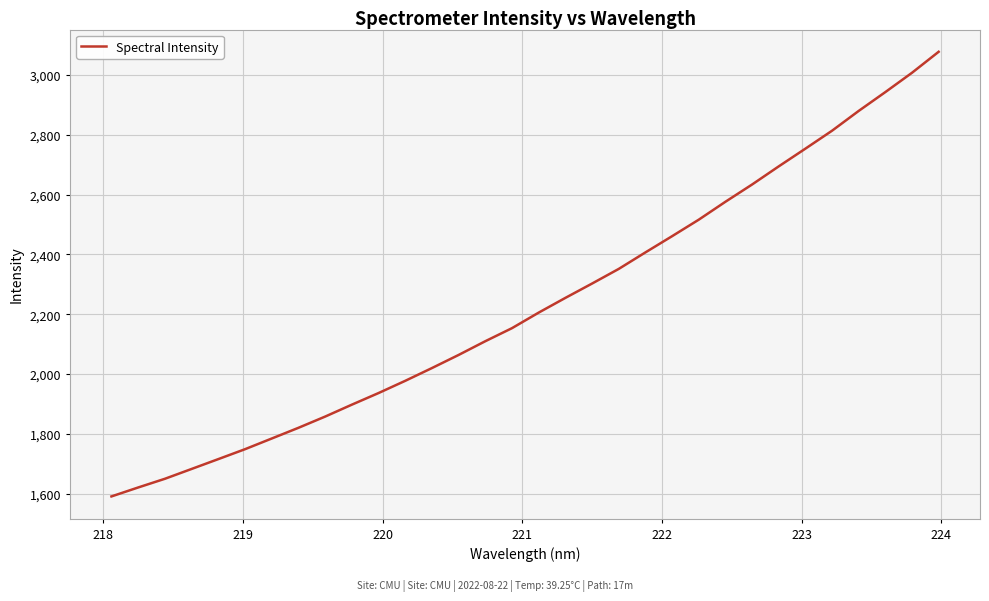

What is the maximum value shown in the chart?

3078.1